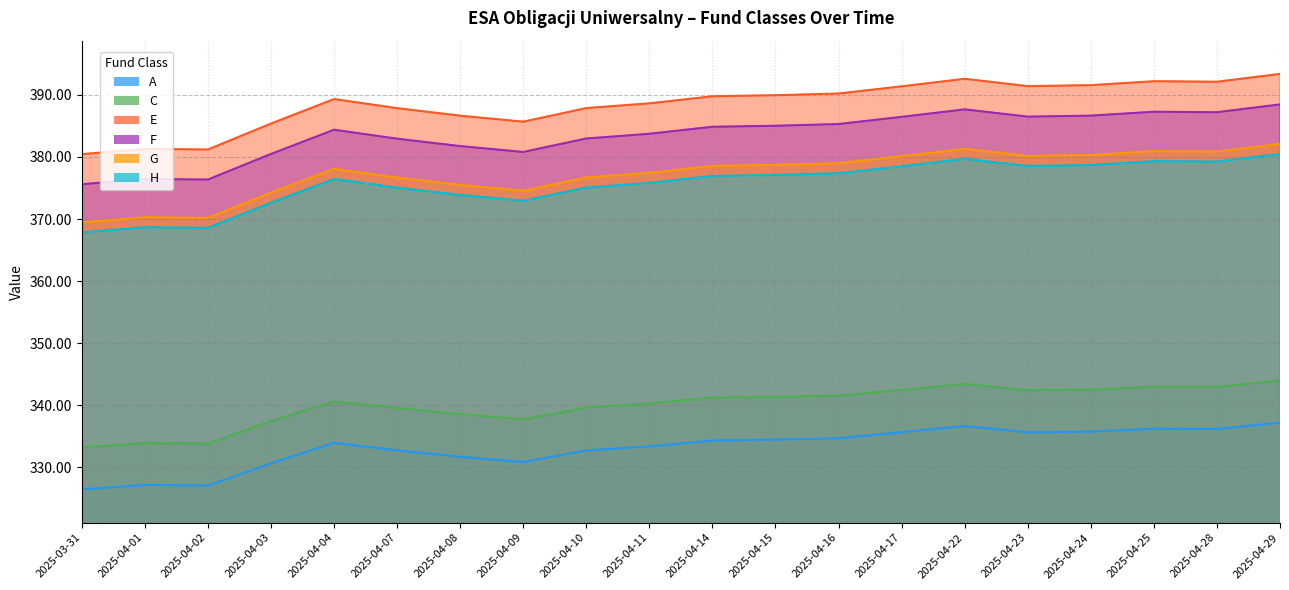

What is the spread (max minus min) of values at 2025-04-09?

54.8